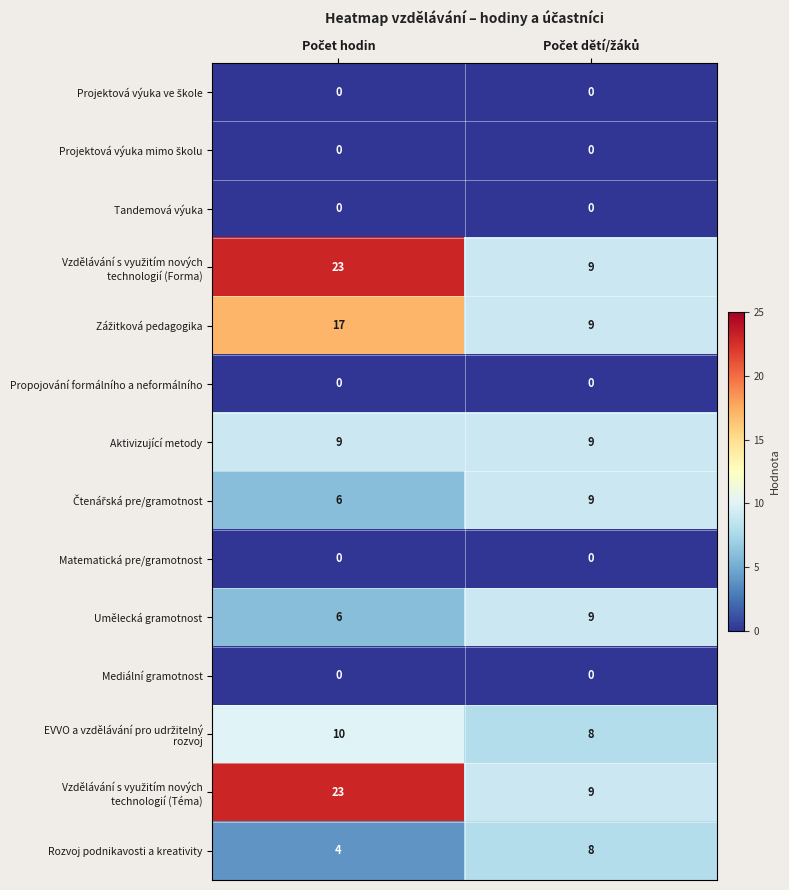

What is the minimum value for Aktivizující metody?

9